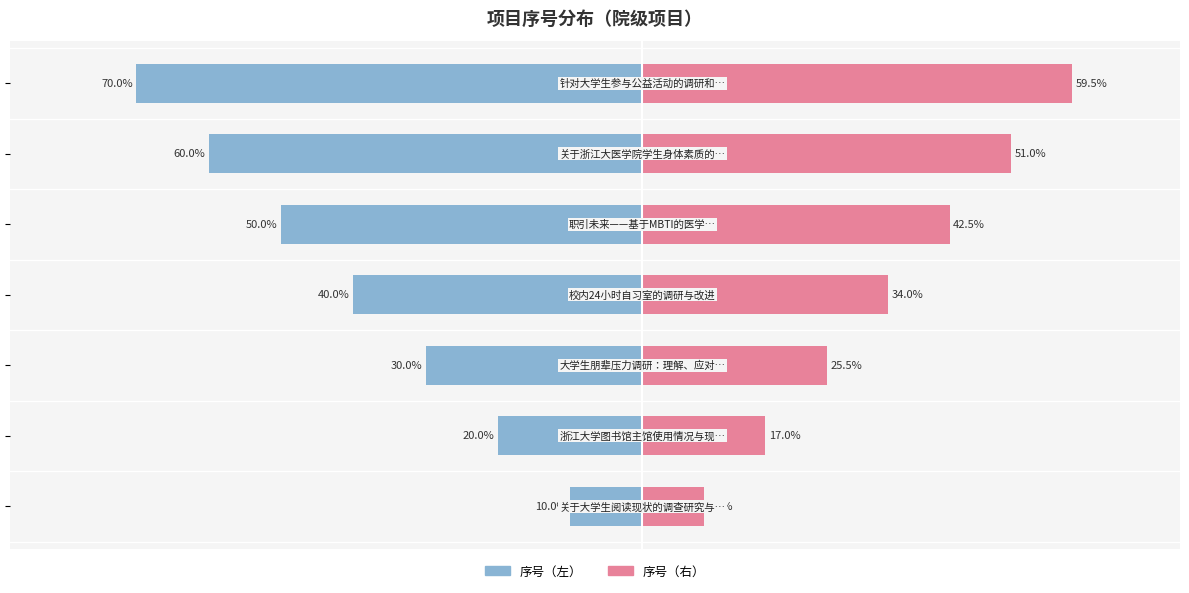

What is the difference between the maximum and minimum values in the 序号（右） series?

51.0